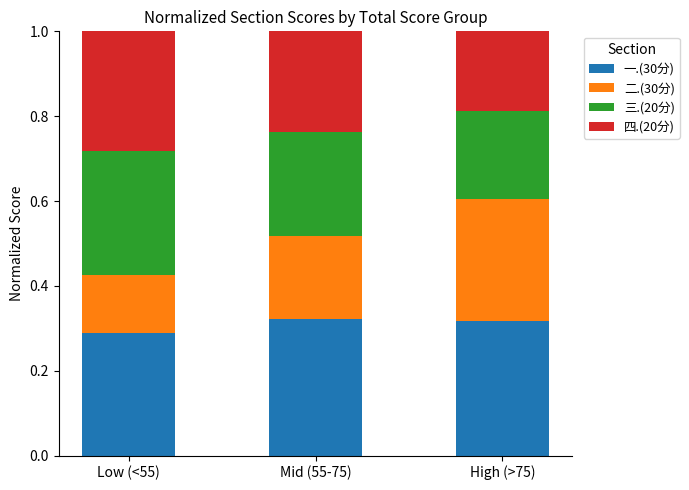

What is the sum of all 一.(30分) values?

0.9